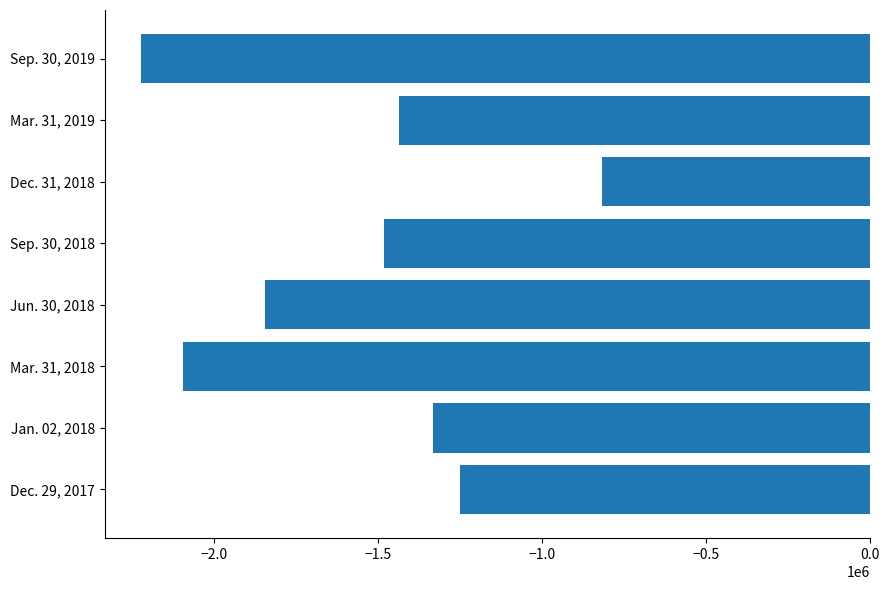

What is the smallest value displayed?

-2223508